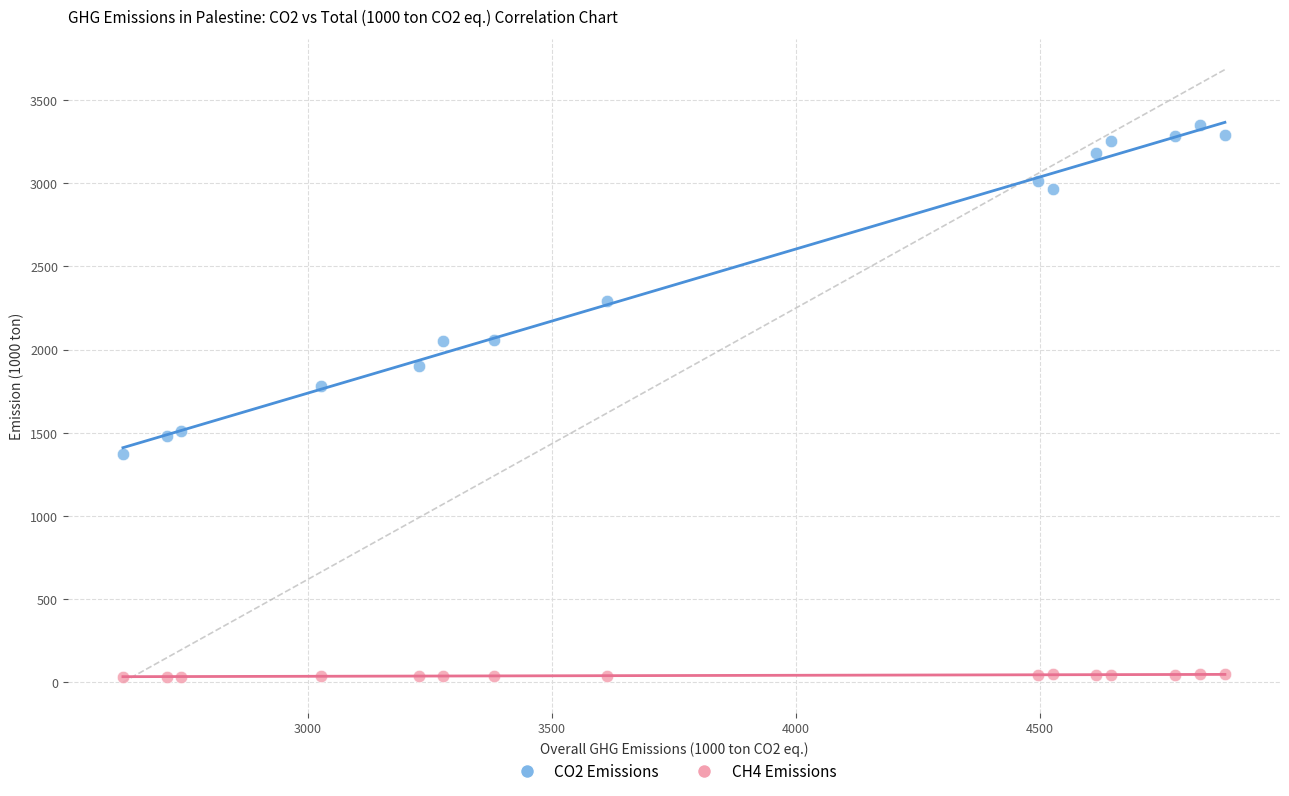

Across all series, what Y value is closest to 1691?

1779.2